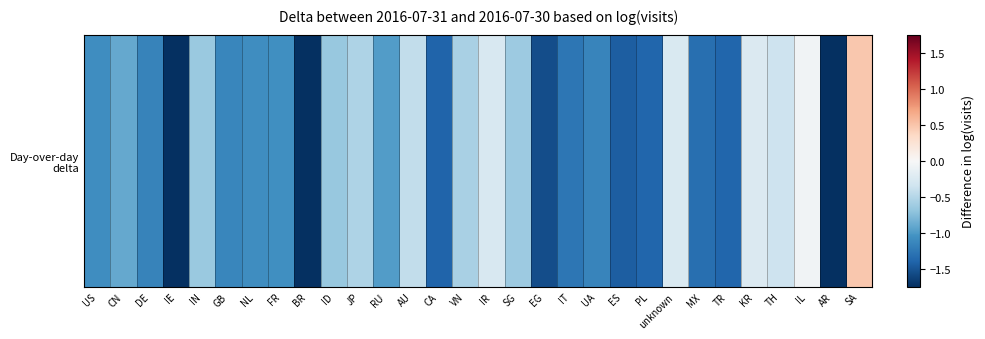

What is the sum of the values at IN and ID?

-1.3